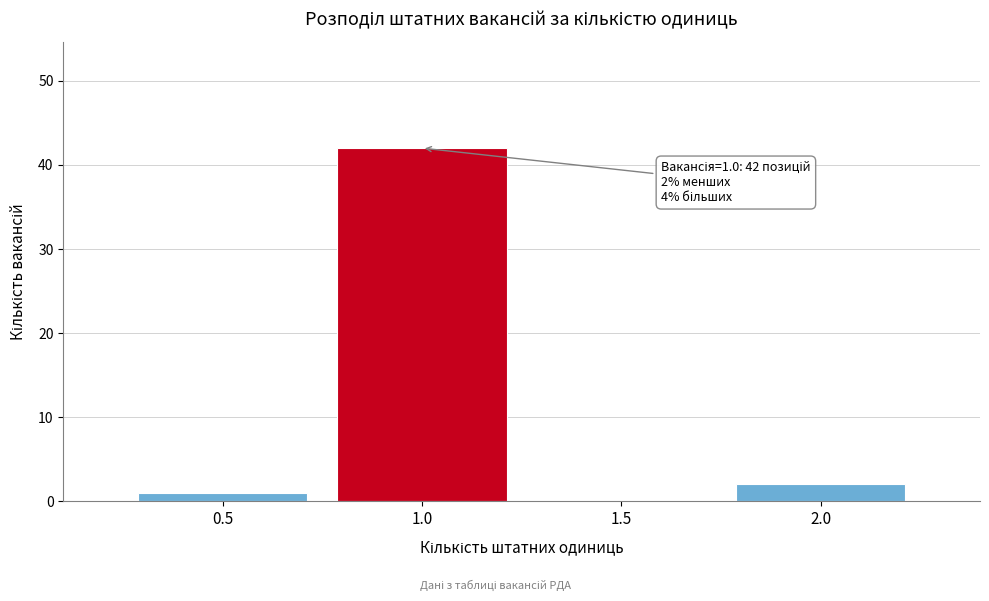

Reading right to left, what are all the values shown in this chart?

2.0=2	1.5=0	1.0=42	0.5=1